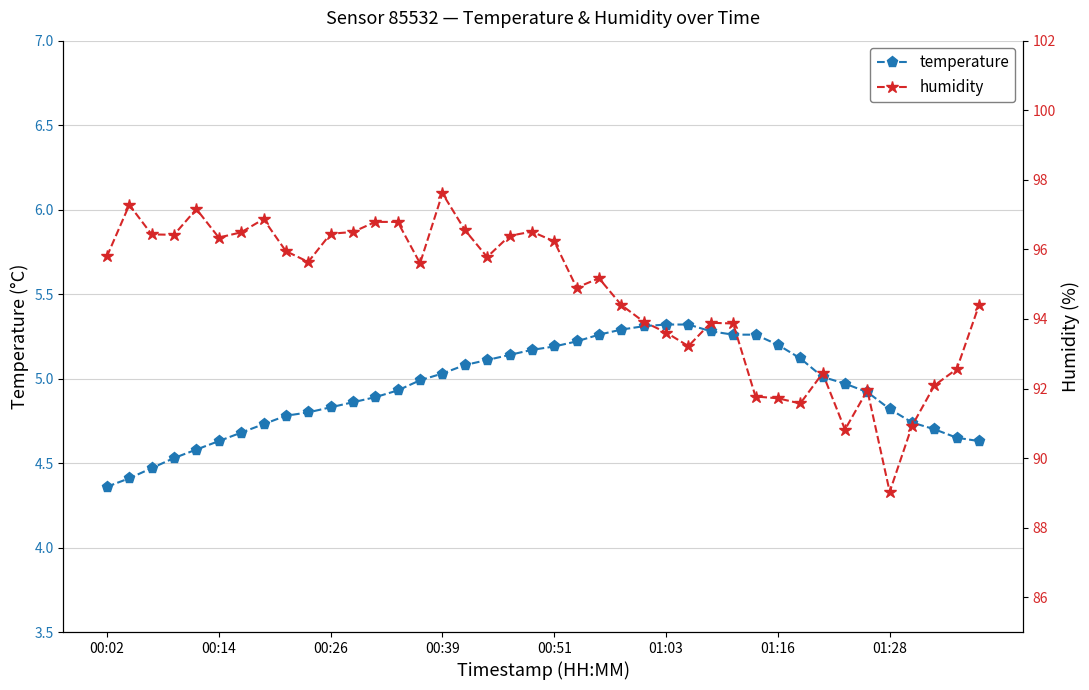

Count the number of categories in the chart.

40